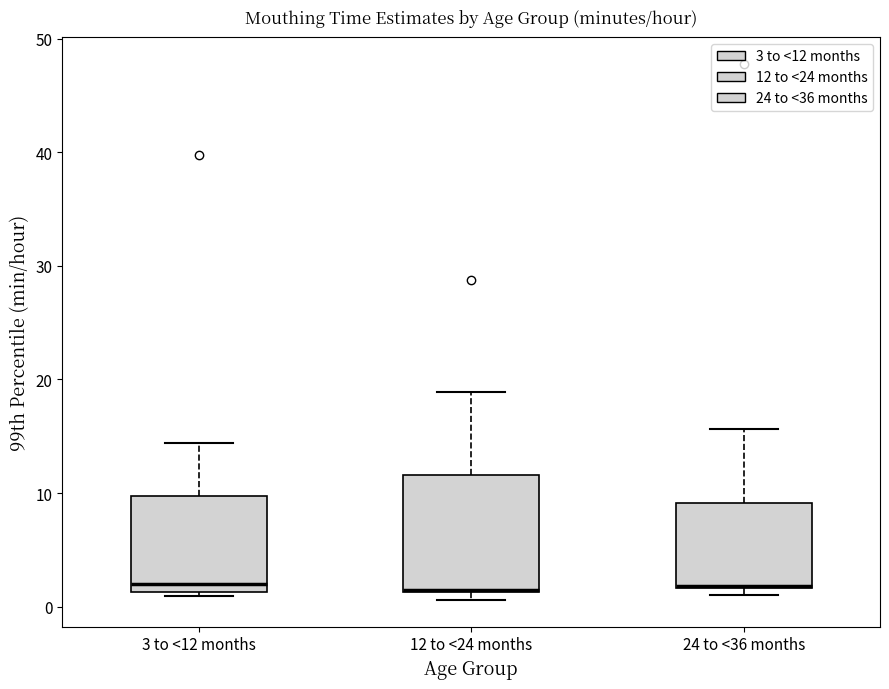

Which box is the tallest, from its lower edge to its upper edge?

12 to <24 months